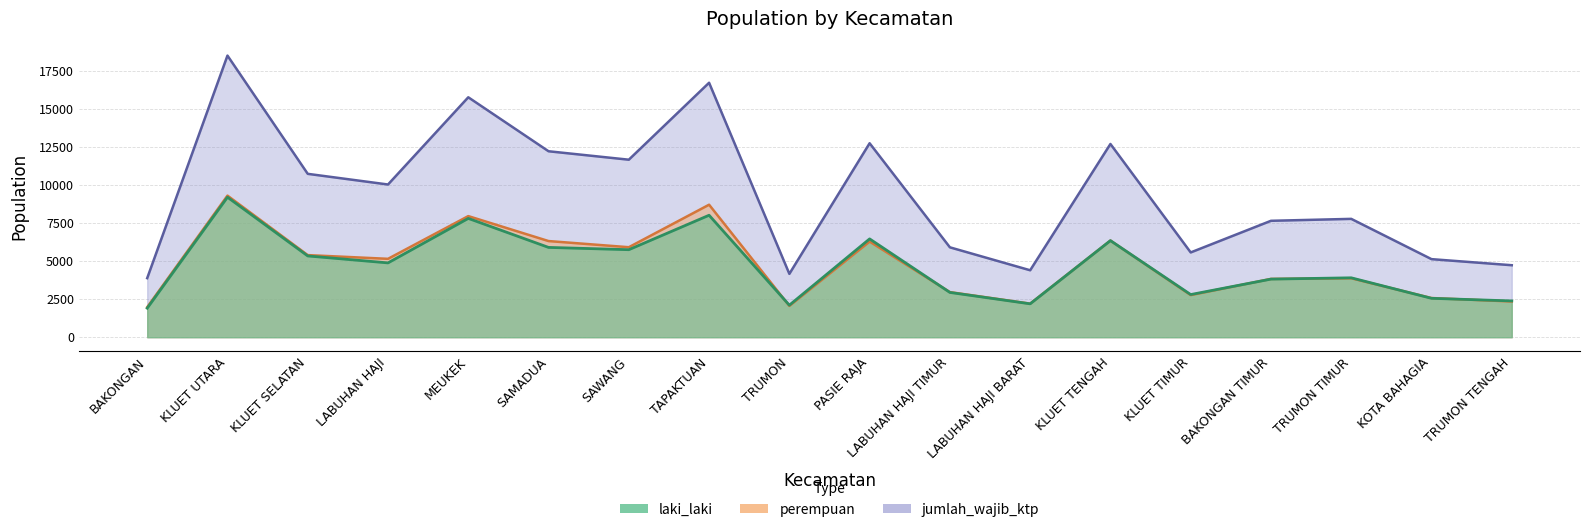

At how many categories does at least one series exceed 16162?

2